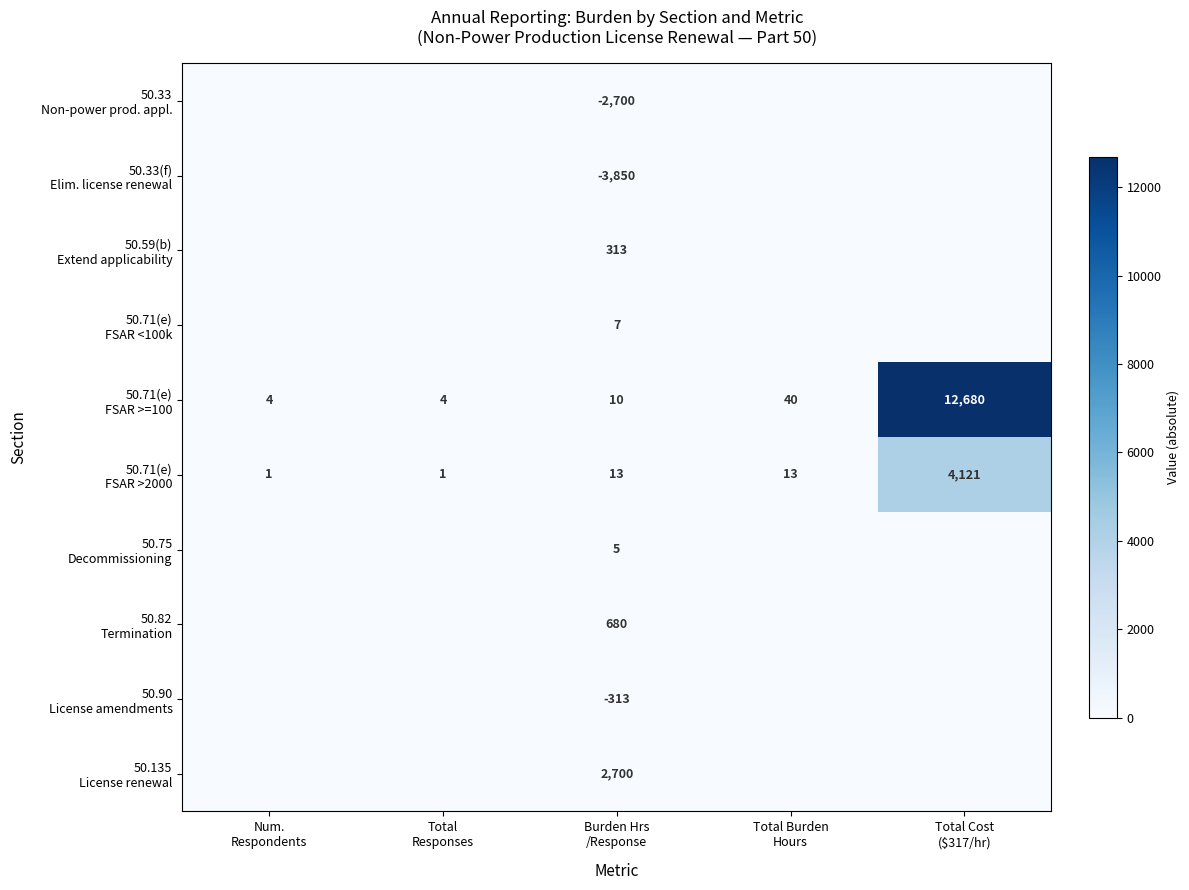

How many series are shown in this chart?

10